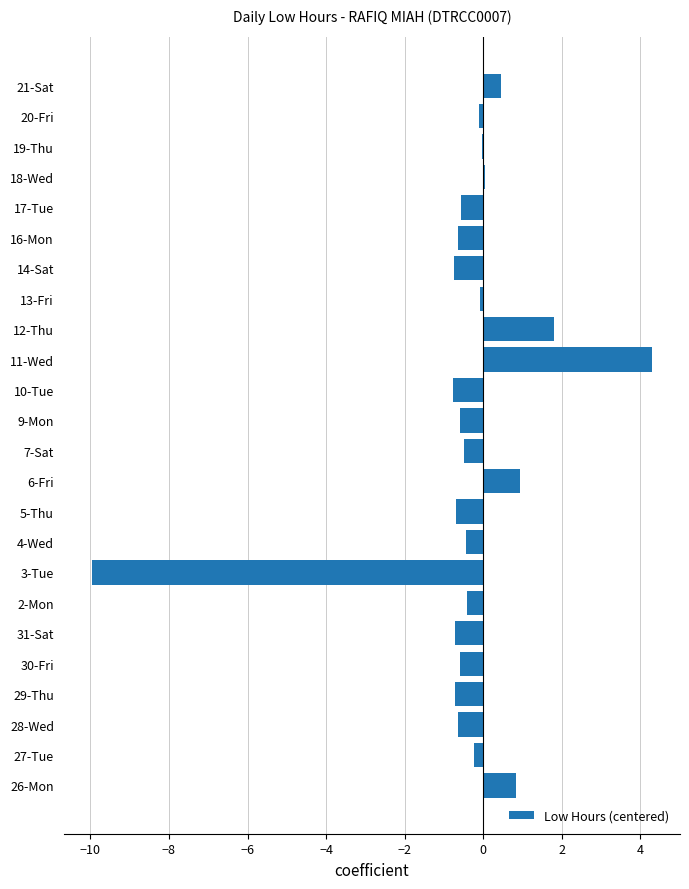

The value at 3-Tue is -15.7. True or false?

False